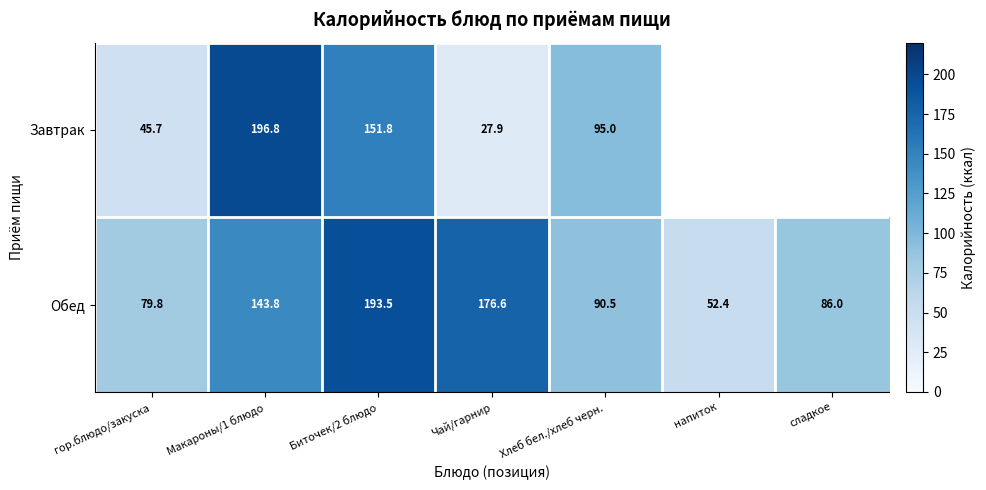

The Завтрак series shows 151.8 at Биточек/2 блюдо. True or false?

True